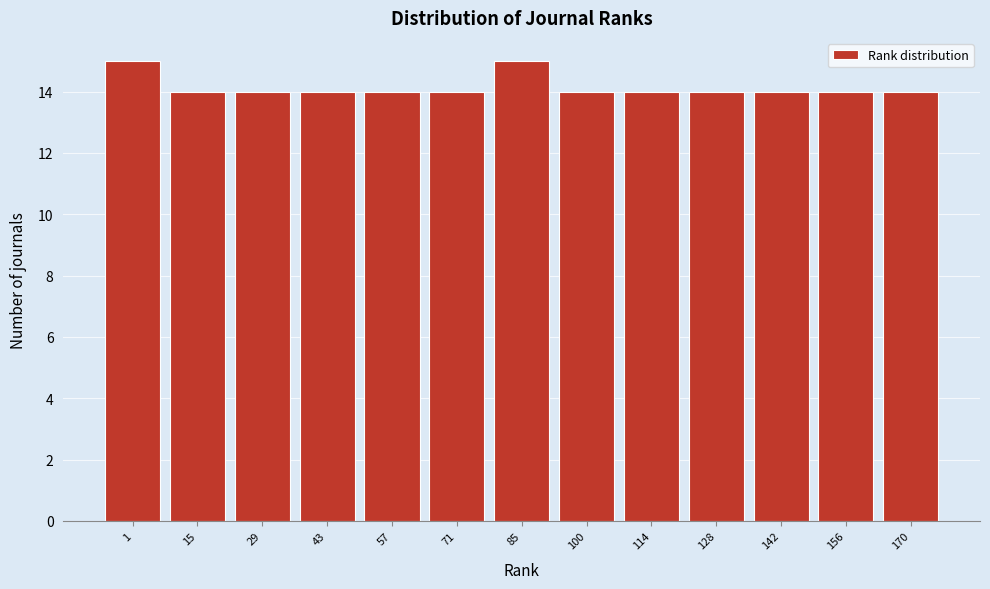

Reading left to right, what are all the values shown in this chart?

15	14	14	14	14	14	15	14	14	14	14	14	14